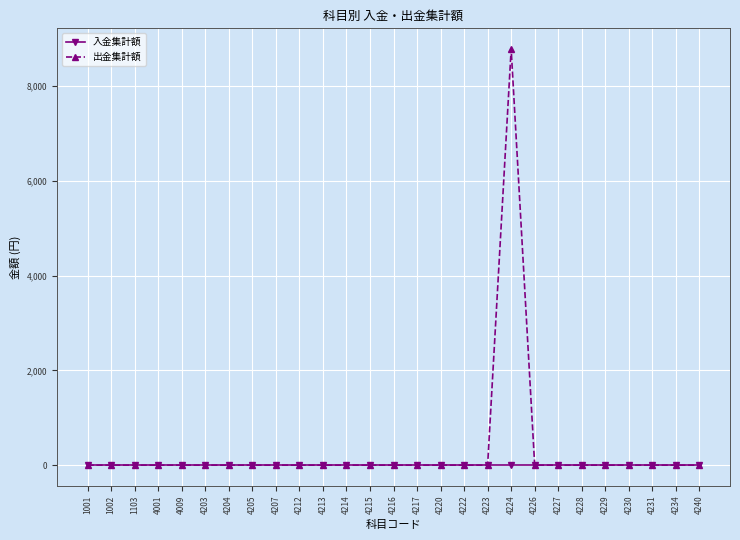

Reading left to right, extract all data points from this chart.

入金集計額: 1001=0	1002=0	1103=0	4001=0	4009=0	4203=0	4204=0	4205=0	4207=0	4212=0	4213=0	4214=0	4215=0	4216=0	4217=0	4220=0	4222=0	4223=0	4224=0	4226=0	4227=0	4228=0	4229=0	4230=0	4231=0	4234=0	4240=0
出金集計額: 1001=0	1002=0	1103=0	4001=0	4009=0	4203=0	4204=0	4205=0	4207=0	4212=0	4213=0	4214=0	4215=0	4216=0	4217=0	4220=0	4222=0	4223=0	4224=8780	4226=0	4227=0	4228=0	4229=0	4230=0	4231=0	4234=0	4240=0